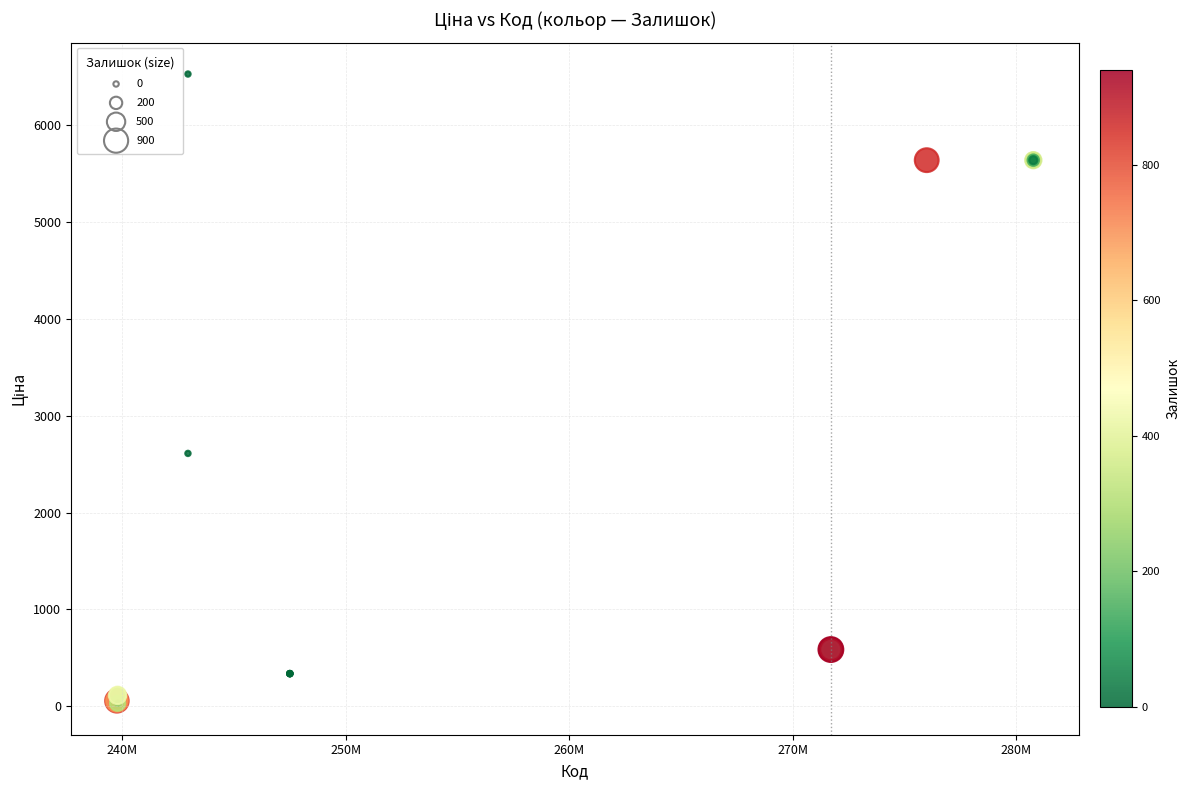

What Y value in the scatter plot is closest to 3278?

2610.0